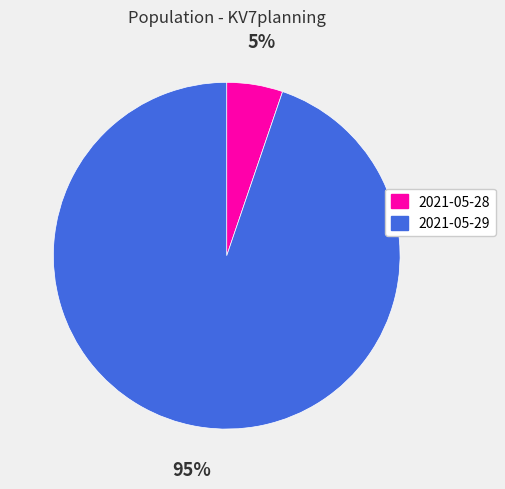

What is the largest slice in the pie chart?

2021-05-29